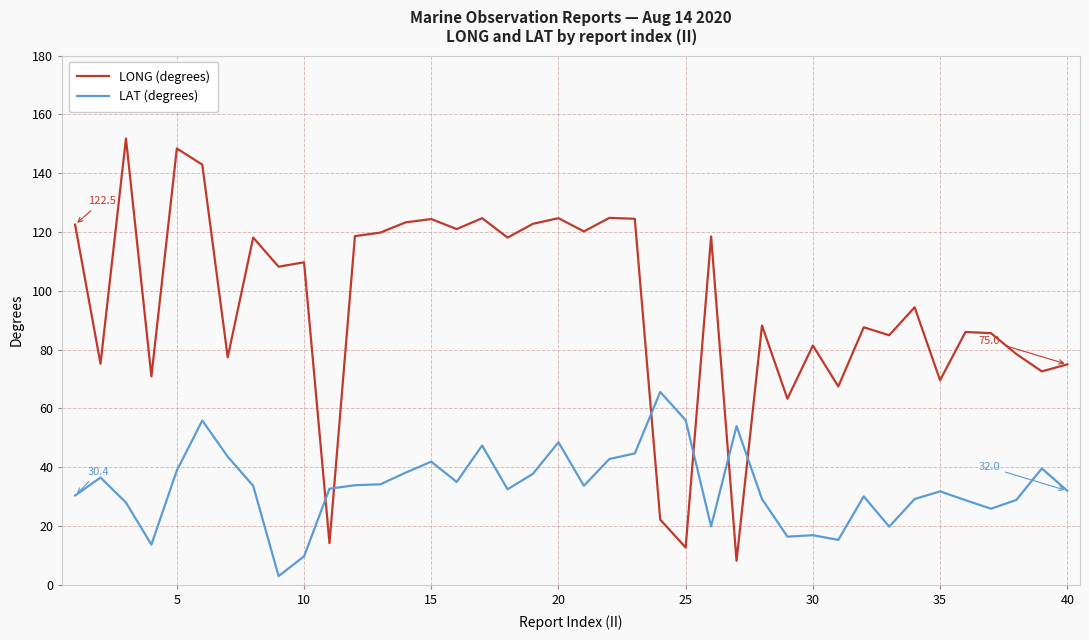

Which series has the widest spread of values?

LONG (degrees)